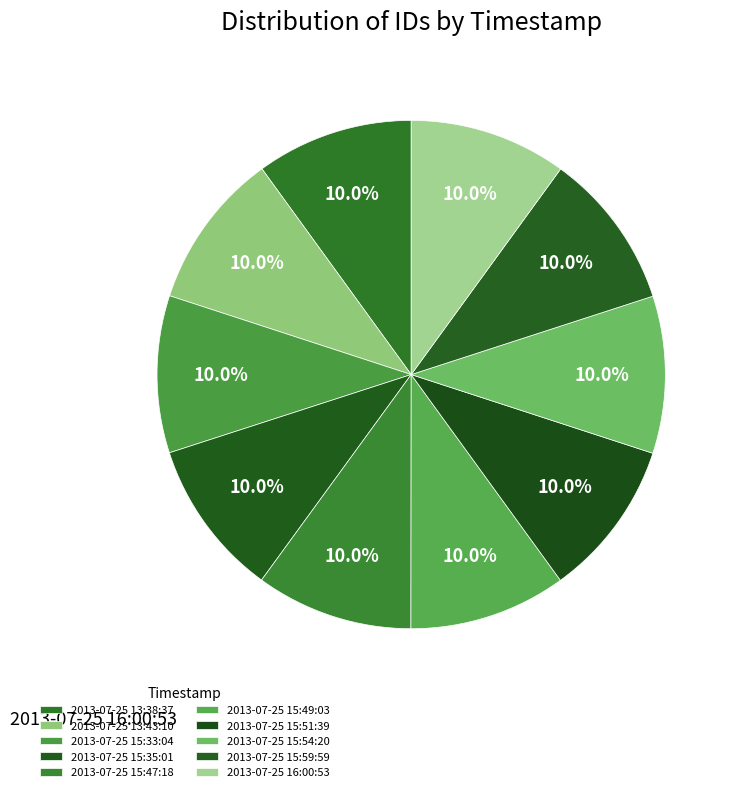

Combined, do 2013-07-25 13:43:10 and 2013-07-25 13:38:37 account for over 50%?

No